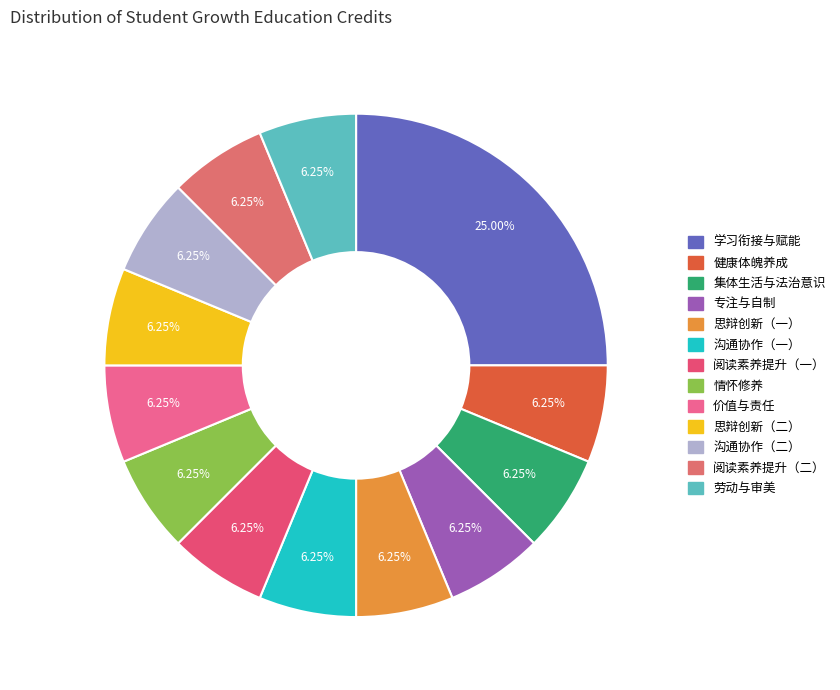

What is the smallest slice in the pie chart?

健康体魄养成